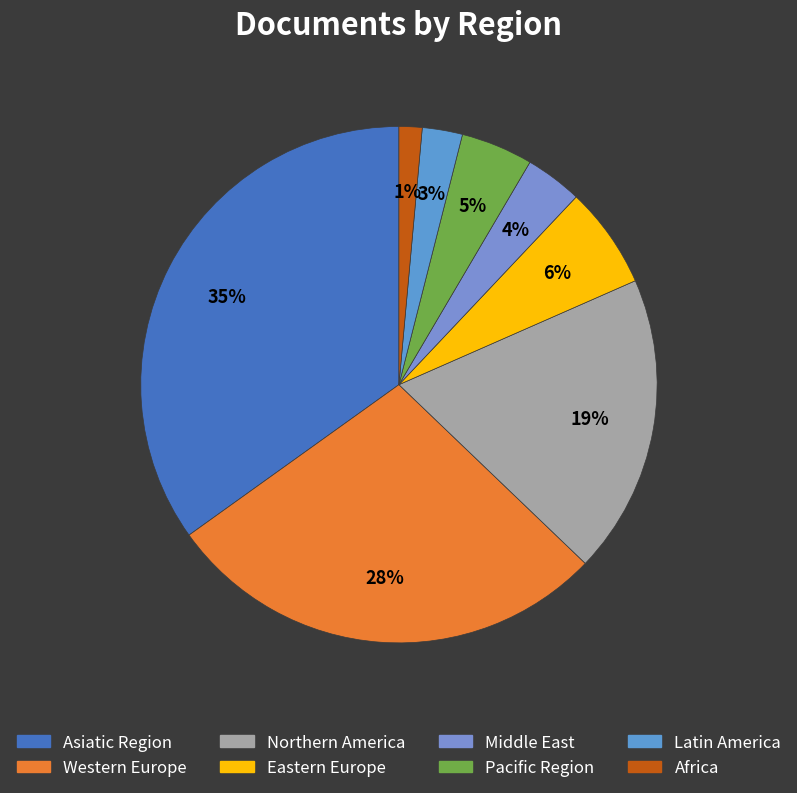

Which category has the biggest portion of the pie?

Asiatic Region